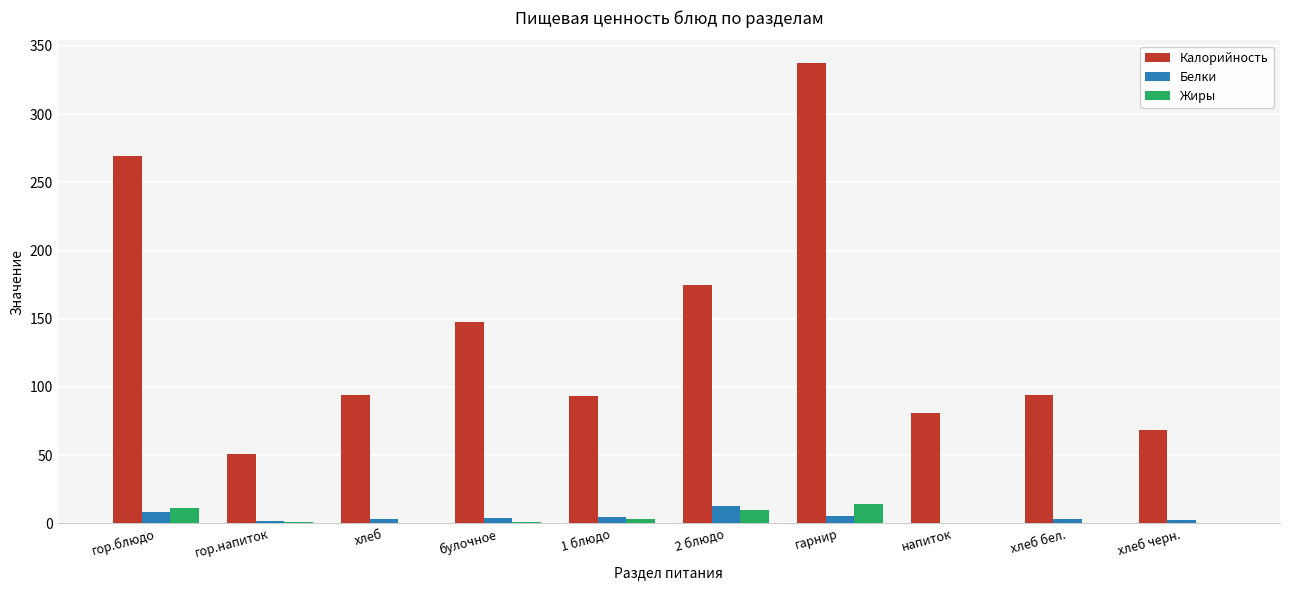

What is the total value across all series at хлеб?

97.1